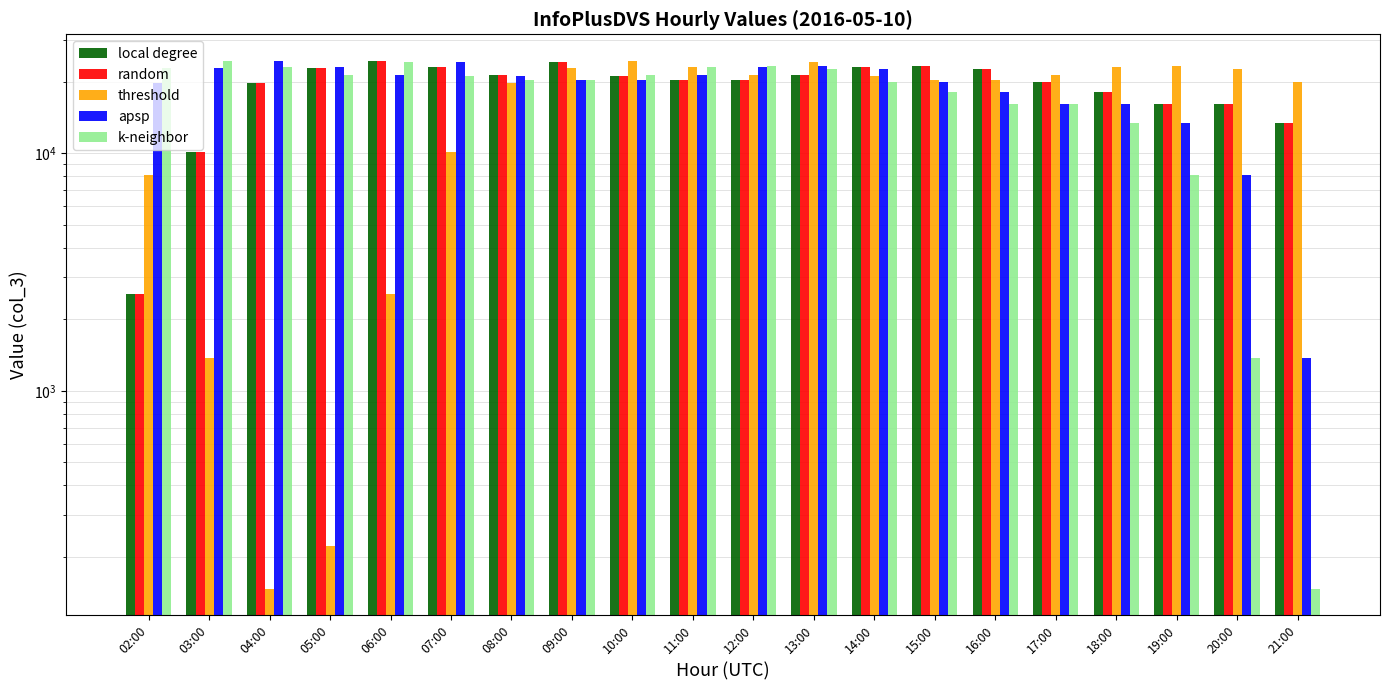

Reading left to right, extract all data points from this chart.

local degree: 2548	10082	19684	22913	24478	23121	21351	24075	21208	20384	20279	21359	23051	23356	22498	19825	18021	16169	16148	13380
random: 2548	10082	19684	22913	24478	23121	21351	24075	21208	20384	20279	21359	23051	23356	22498	19825	18021	16169	16148	13380
threshold: 8080	1380	147	222	2548	10082	19684	22913	24478	23121	21351	24075	21208	20384	20279	21359	23051	23356	22498	19825
apsp: 19684	22913	24478	23121	21351	24075	21208	20384	20279	21359	23051	23356	22498	19825	18021	16169	16148	13380	8080	1380
k-neighbor: 22913	24478	23121	21351	24075	21208	20384	20279	21359	23051	23356	22498	19825	18021	16169	16148	13380	8080	1380	147